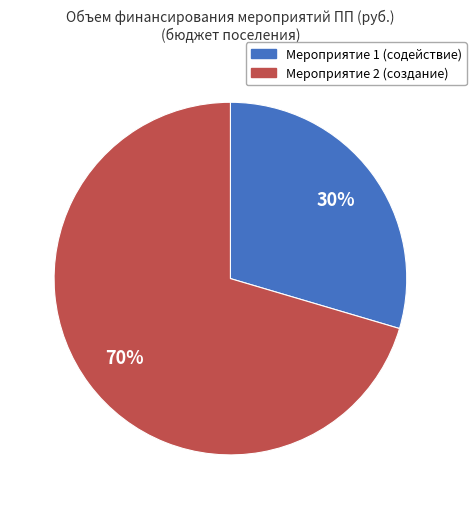

Is there any slice that represents more than half of the pie?

Yes